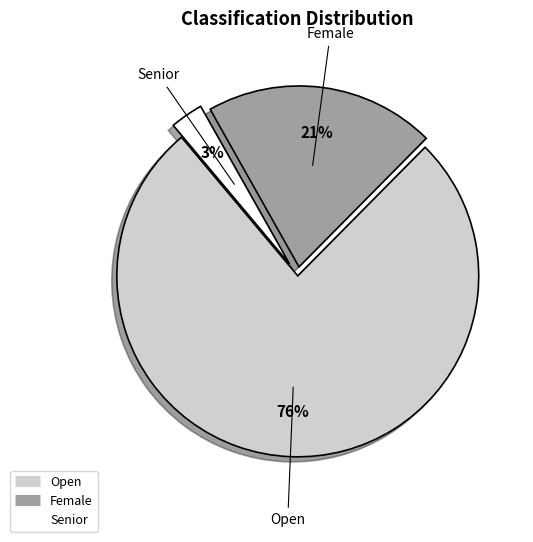

Does Senior represent more than half of the total?

No